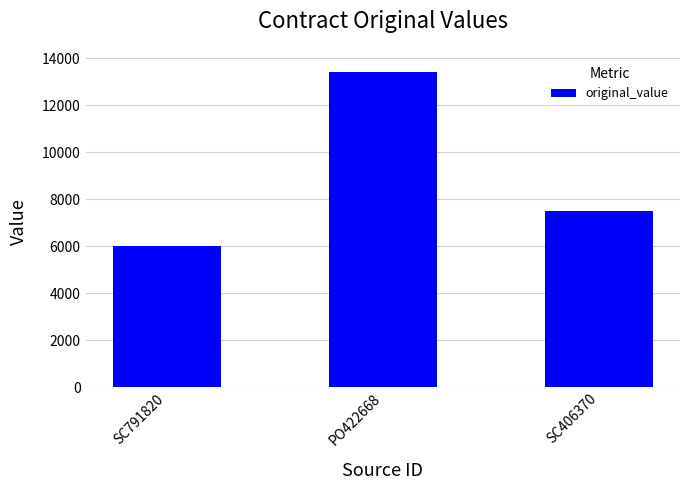

What is the label of the 1st bar from the left?

SC791820